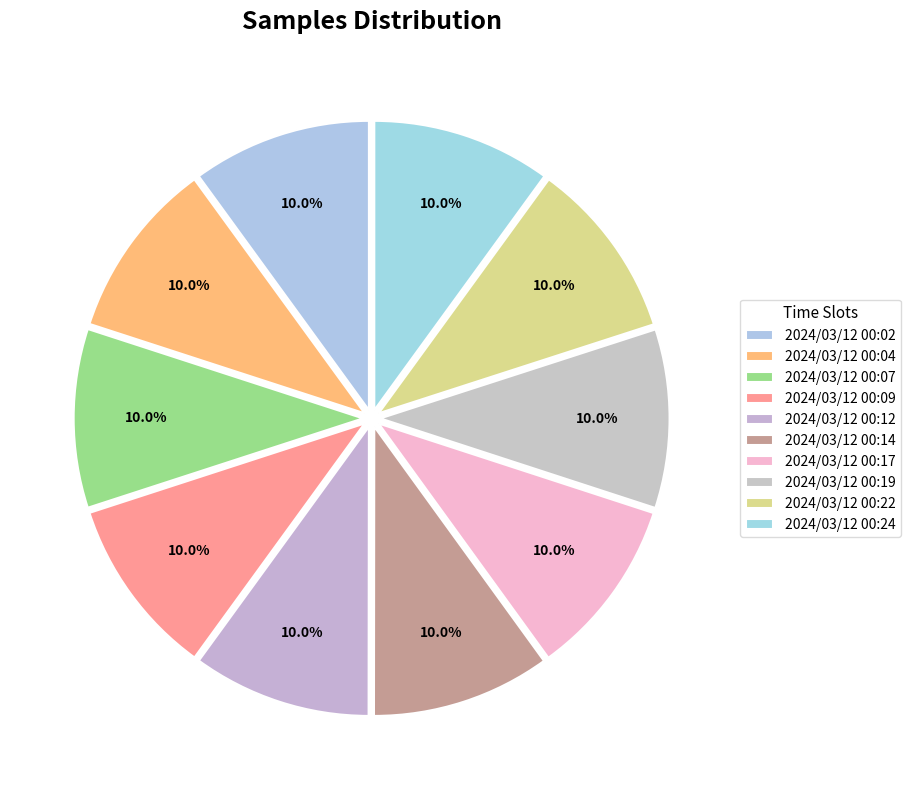

Does 2024/03/12 00:09 account for over 50% of the chart?

No